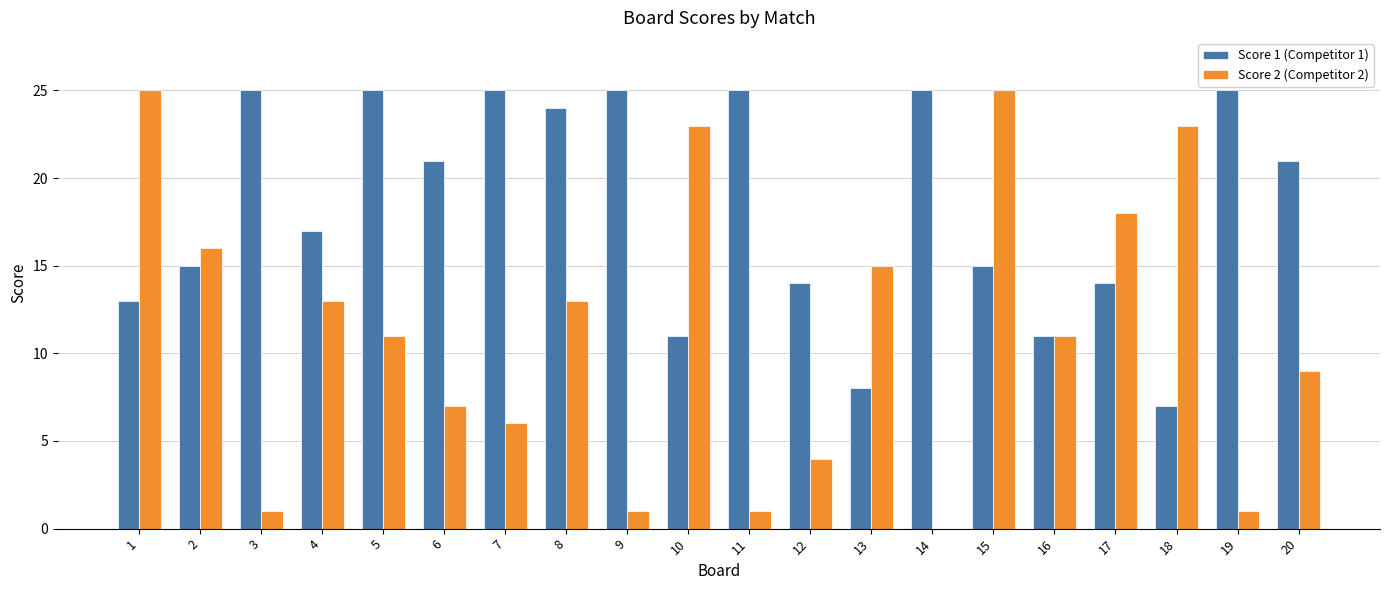

Is the value of Score 1 (Competitor 1) at 1 greater than the value of Score 2 (Competitor 2) at 15?

No